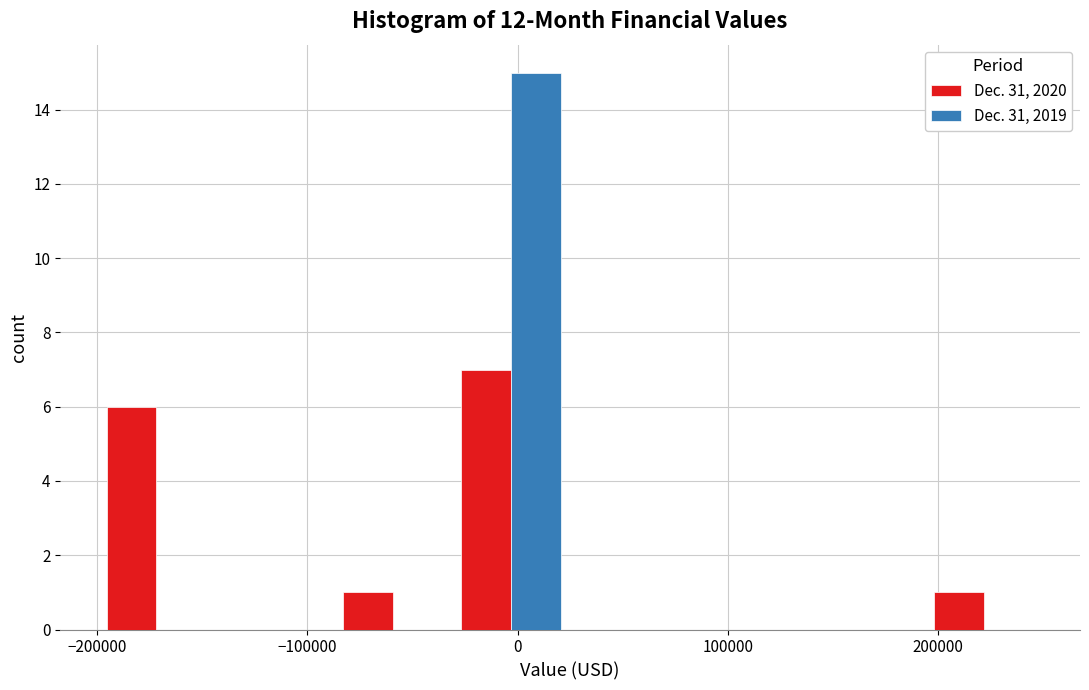

Reading left to right, list every range on the x-axis with the height of the bar of each series over it. Neither the bar edges nor the heights are printed on the chart, so give them approximately, as read against the axes.

-200000 to -140000: Dec. 31, 2020=6	Dec. 31, 2019=0
-140000 to -90000: Dec. 31, 2020=0	Dec. 31, 2019=0
-90000 to -30000: Dec. 31, 2020=1	Dec. 31, 2019=0
-30000 to 30000: Dec. 31, 2020=7	Dec. 31, 2019=15
30000 to 80000: Dec. 31, 2020=0	Dec. 31, 2019=0
80000 to 140000: Dec. 31, 2020=0	Dec. 31, 2019=0
140000 to 190000: Dec. 31, 2020=0	Dec. 31, 2019=0
190000 to 250000: Dec. 31, 2020=1	Dec. 31, 2019=0